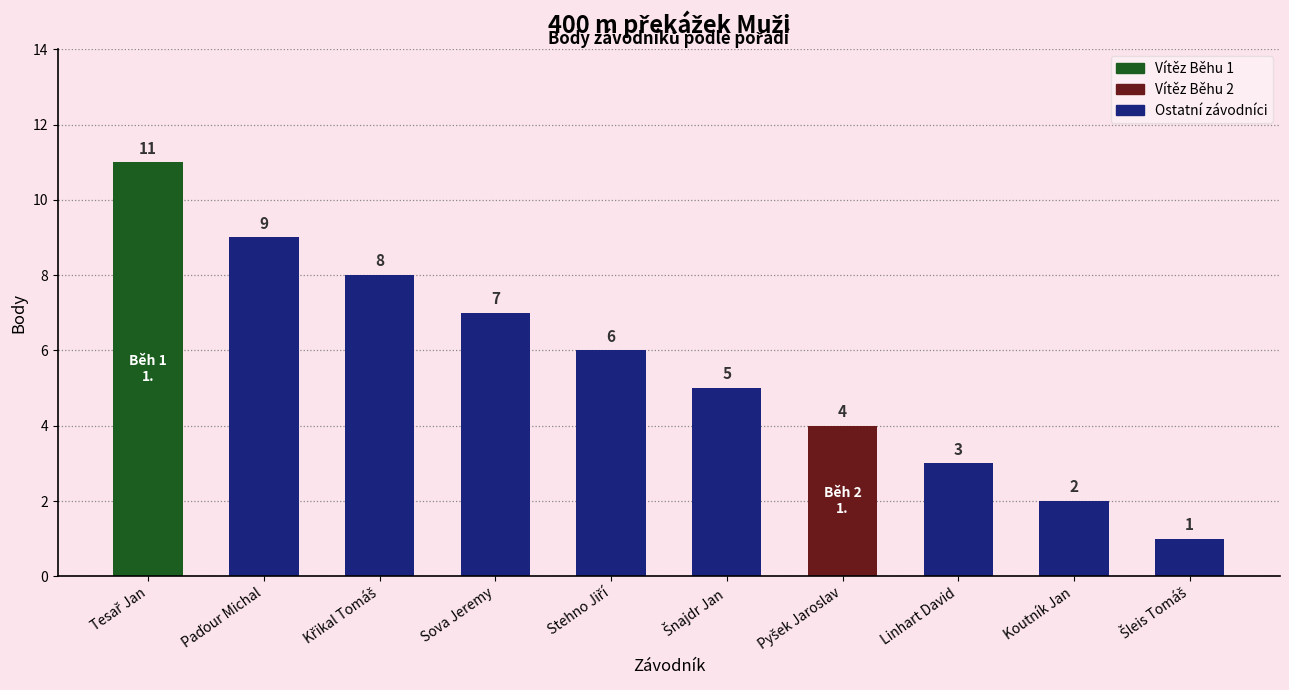

Does the chart contain any negative values?

No